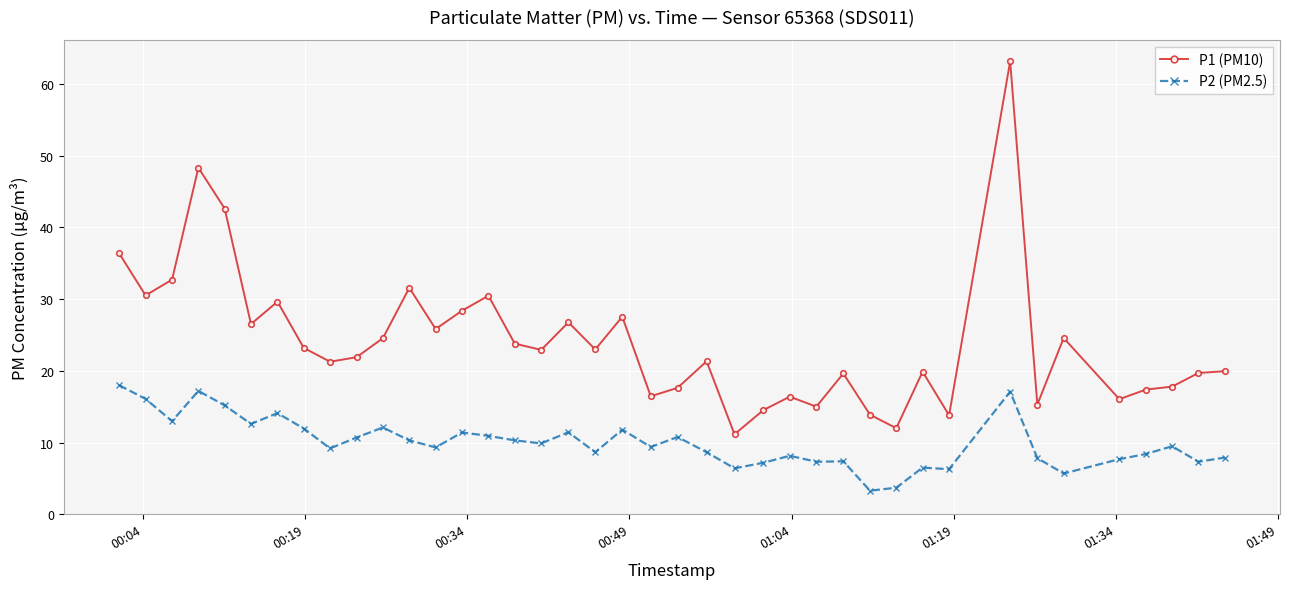

What is the greatest value displayed?

63.2